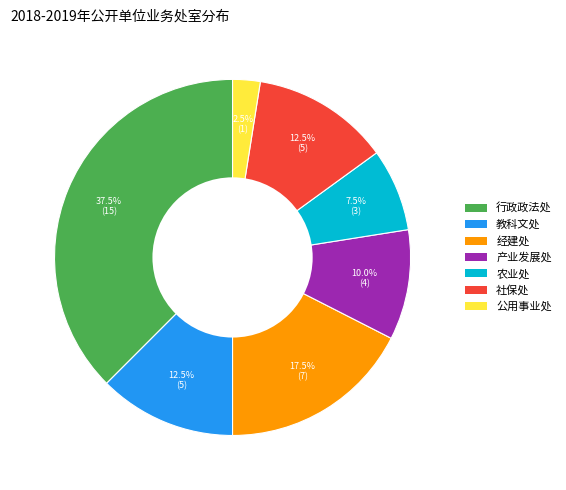

Is 公用事业处 the majority of the pie?

No